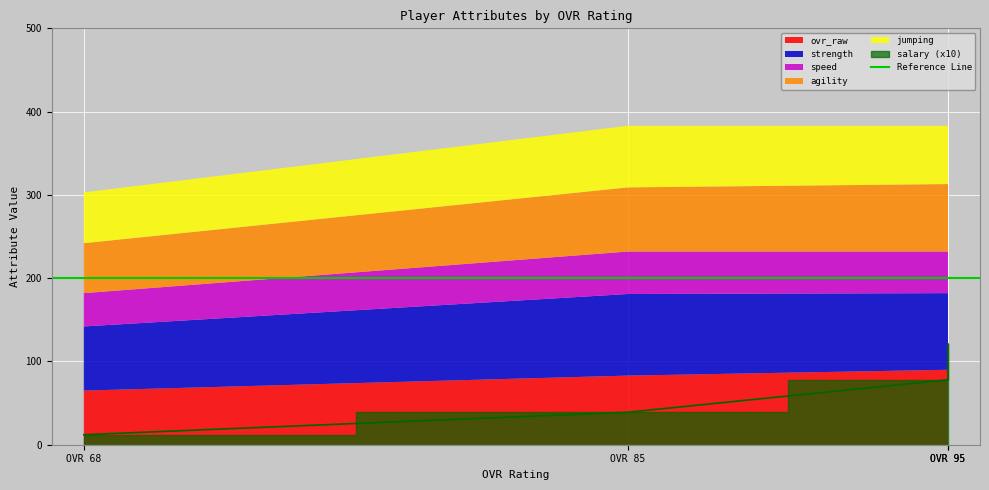

Which label corresponds to the smallest value in the chart?

68